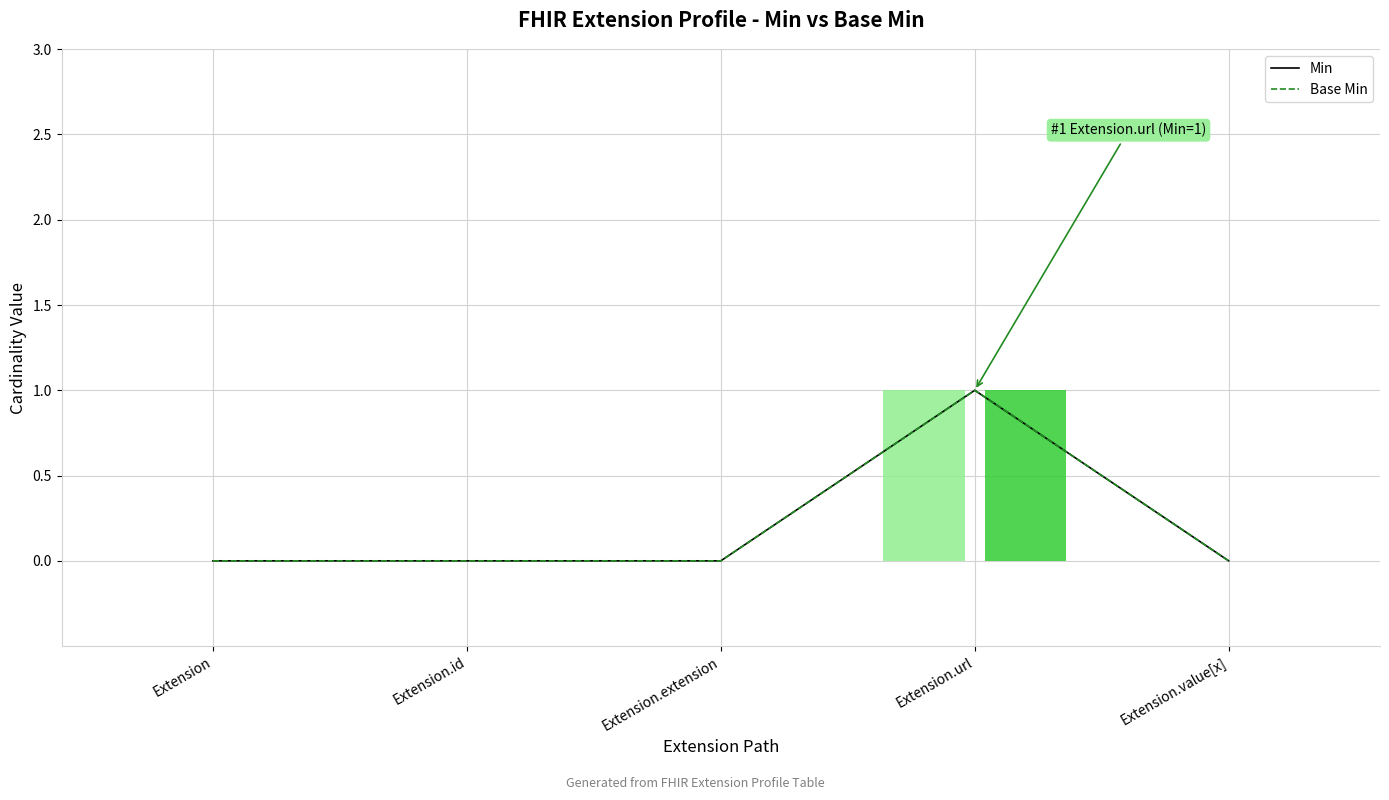

The Base Min series shows 1 at Extension.url. True or false?

True